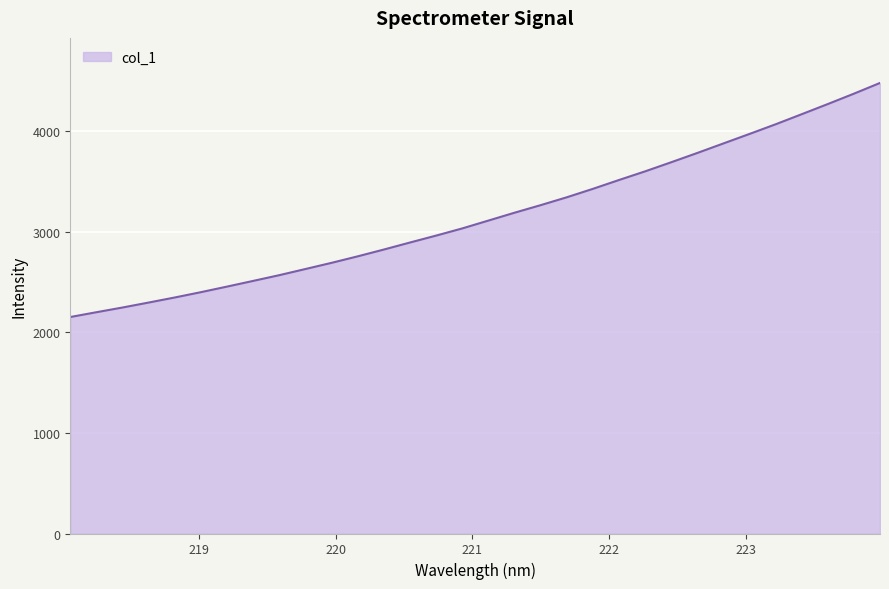

What is the sum of all values?

101059.9